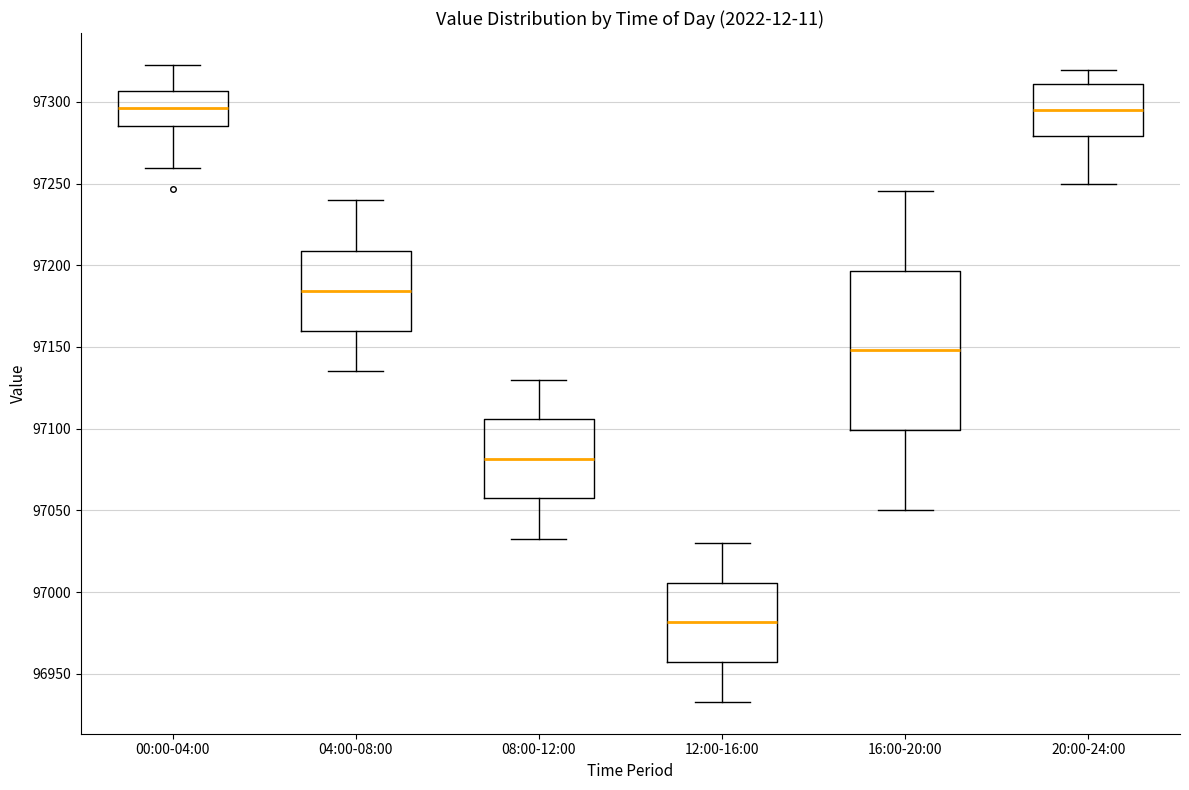

Where is the lower edge of the box for 12:00-16:00 on the y-axis? The values are not printed on the chart, so give them approximately, as read against the axis.

96955